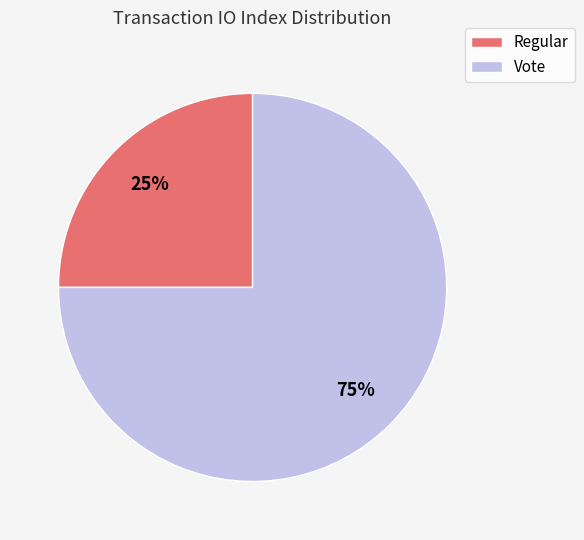

How many slices are in this pie chart?

2